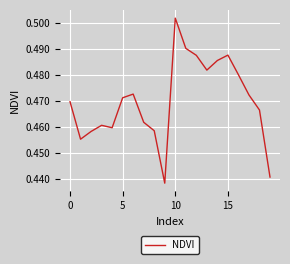

Does the chart have visible grid lines?

Yes